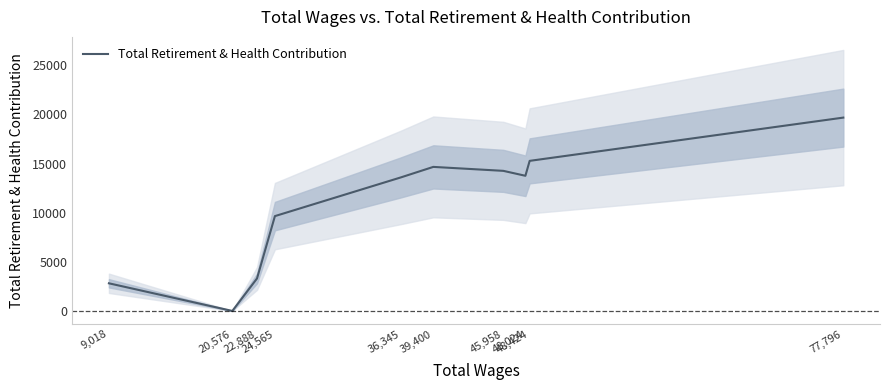

List the labels in order of value, smallest first.

20,576, 9,018, 22,888, 24,565, 36,345, 48,024, 45,958, 39,400, 48,424, 77,796